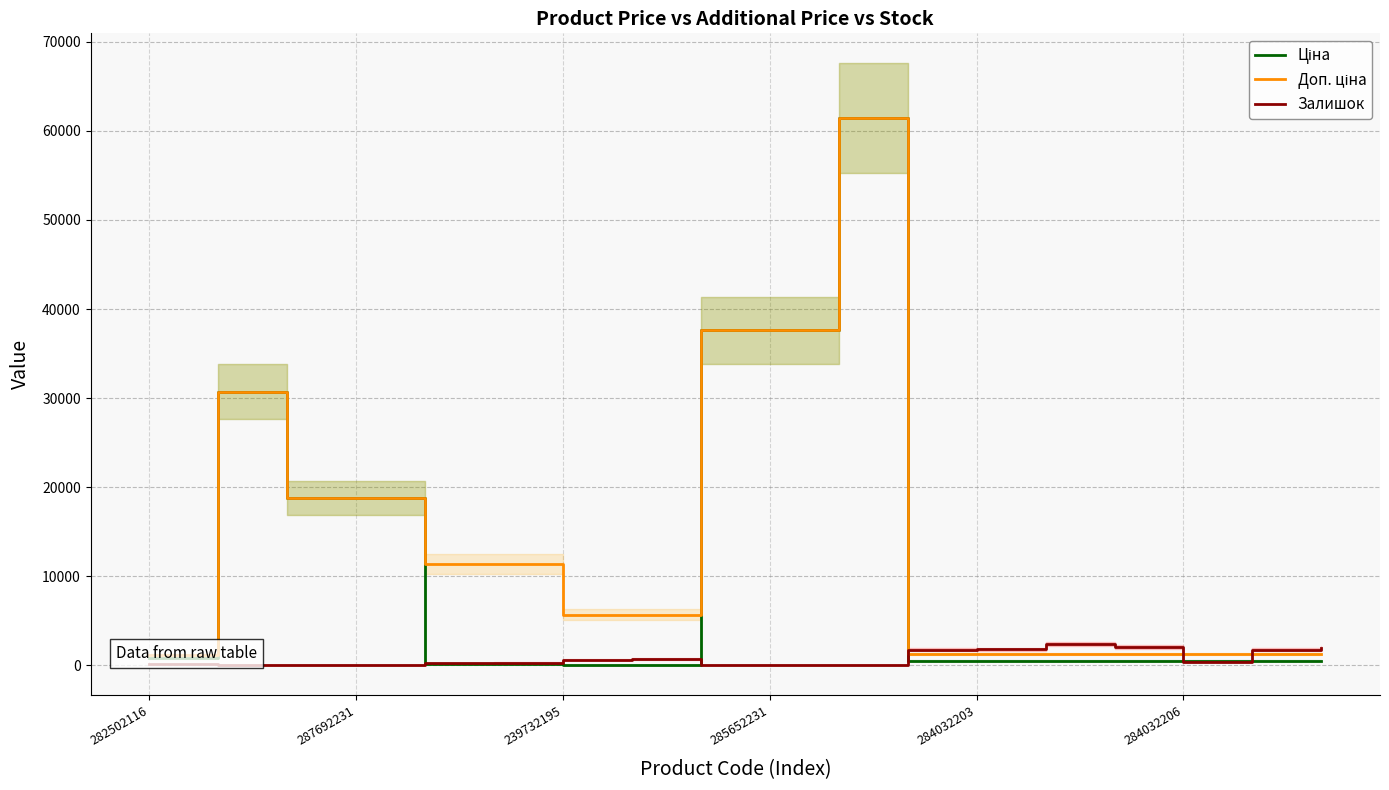

True or false: Залишок and Ціна cross at least once.

True